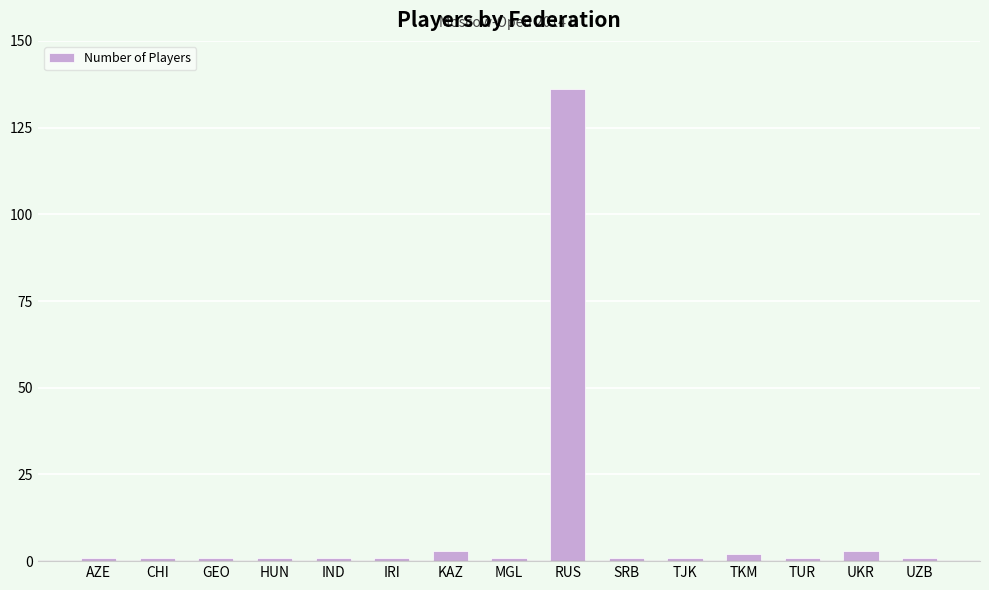

What is the label of the 10th bar from the left?

SRB